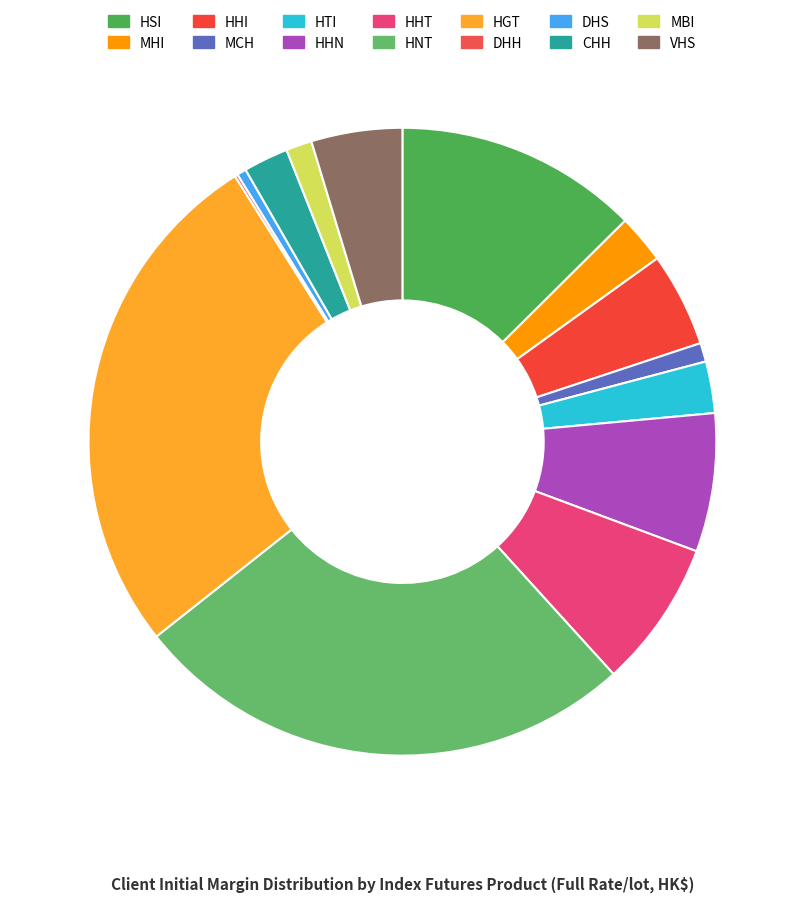

Count the number of slices in the pie.

14